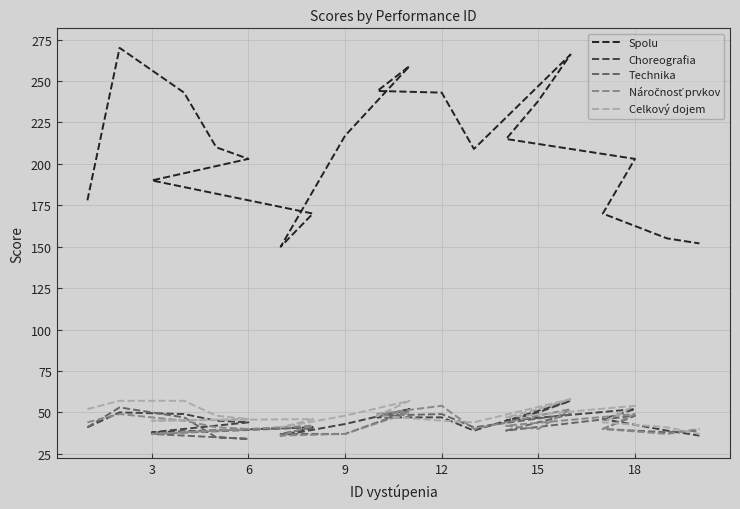

How many values in the Spolu series exceed 210?

9